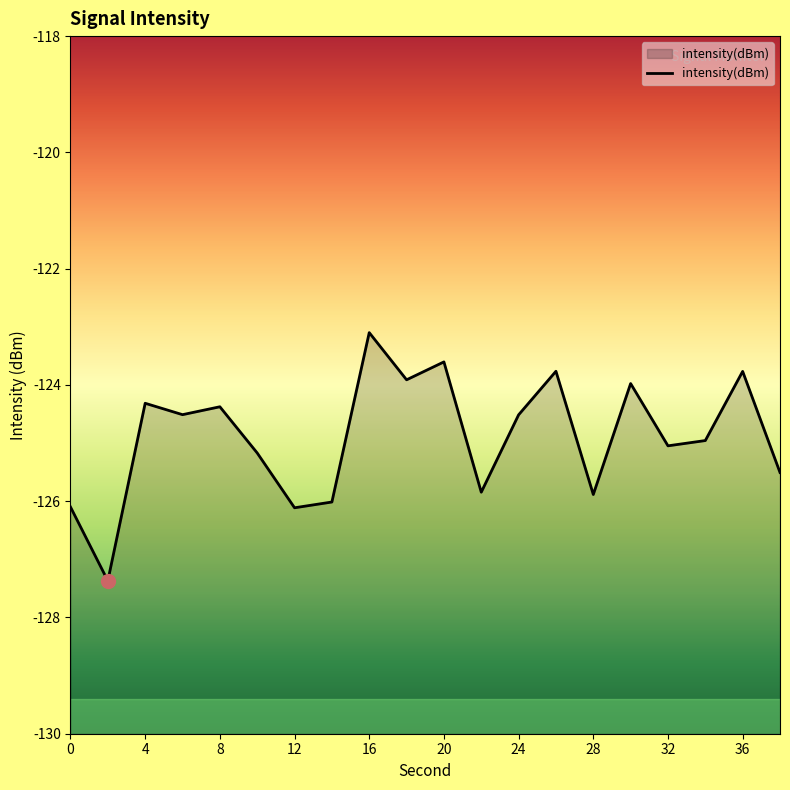

What is the difference between the maximum and minimum values?

4.3